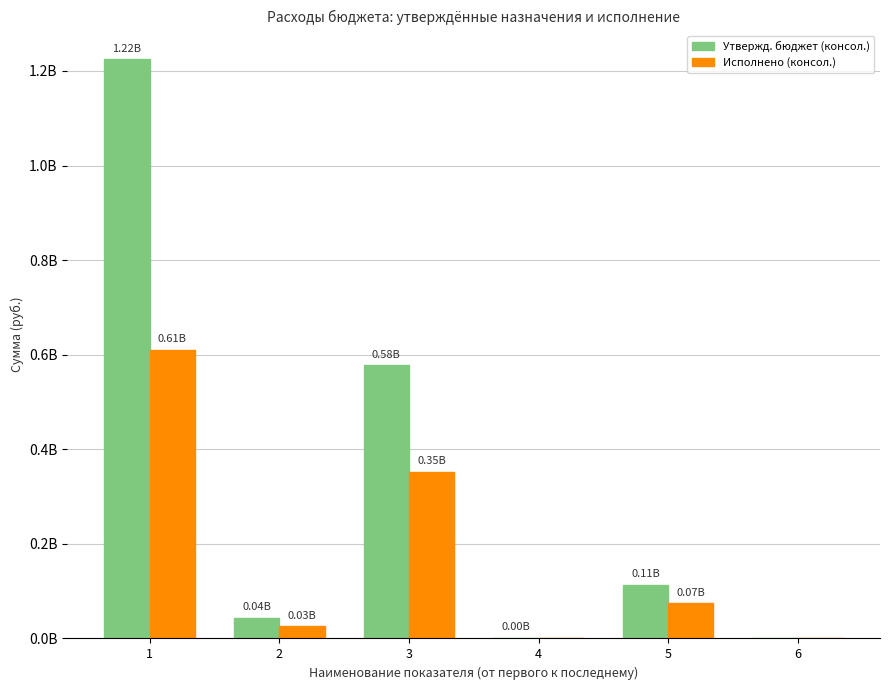

What are all the series names shown in the legend?

Утвержд. бюджет (консол.), Исполнено (консол.)